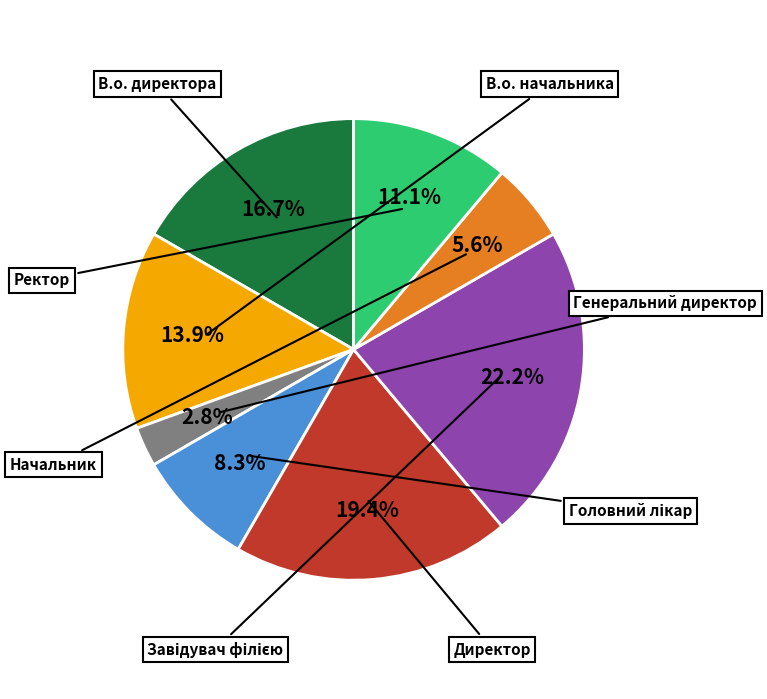

True or false: Генеральний директор accounts for 3% of the total.

True